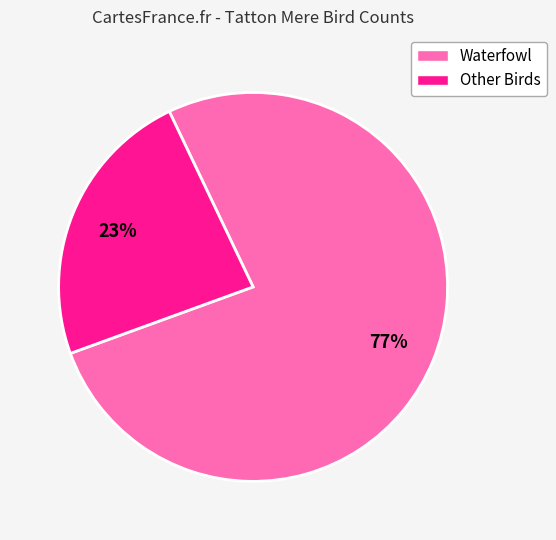

Is there any slice that represents more than half of the pie?

Yes